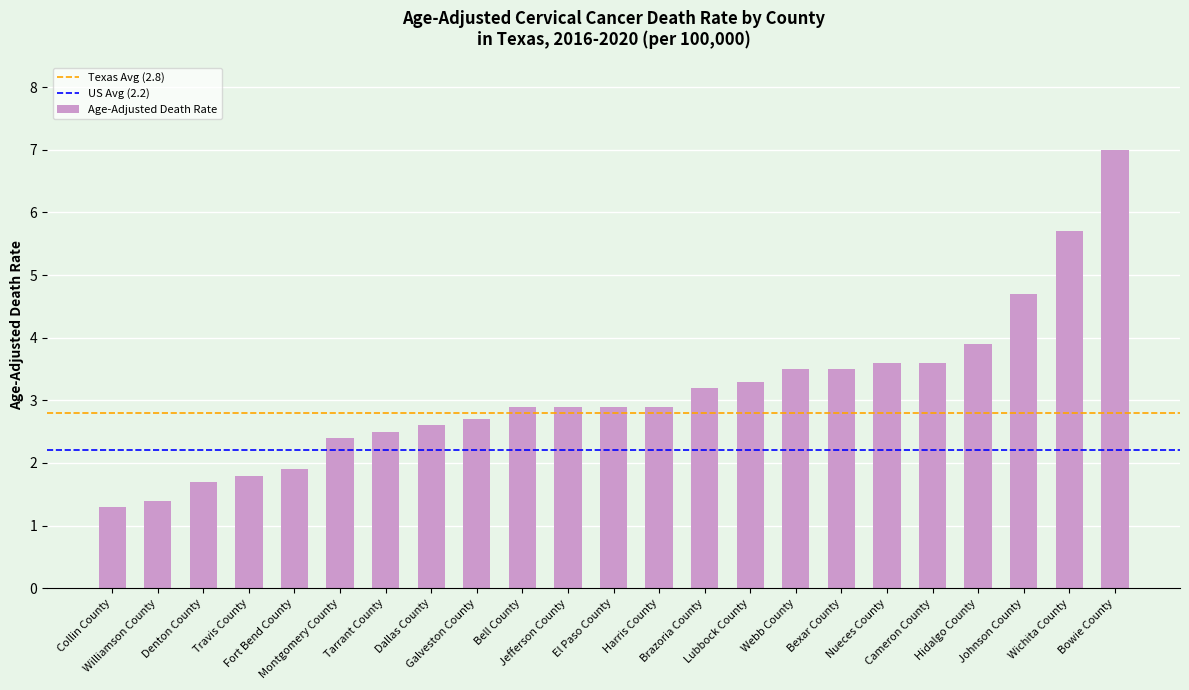

True or false: the data shows 2.4 at Montgomery County.

True